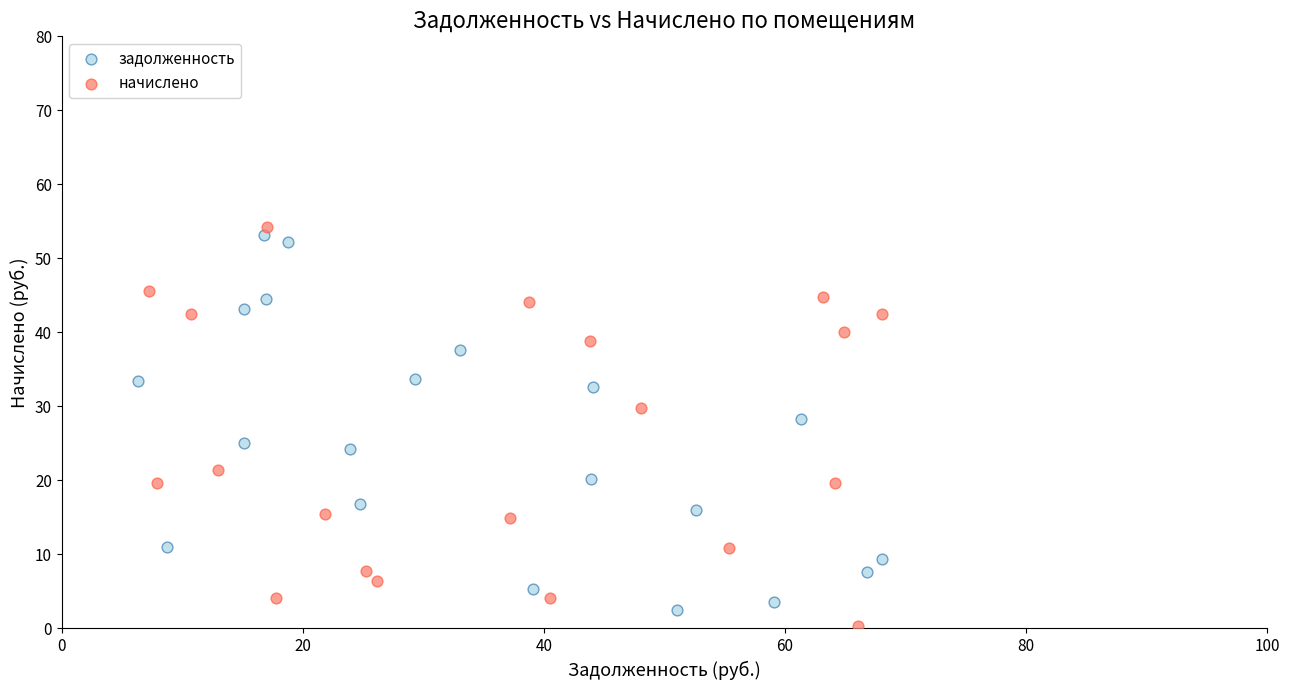

What are all the series names shown in the legend?

задолженность, начислено